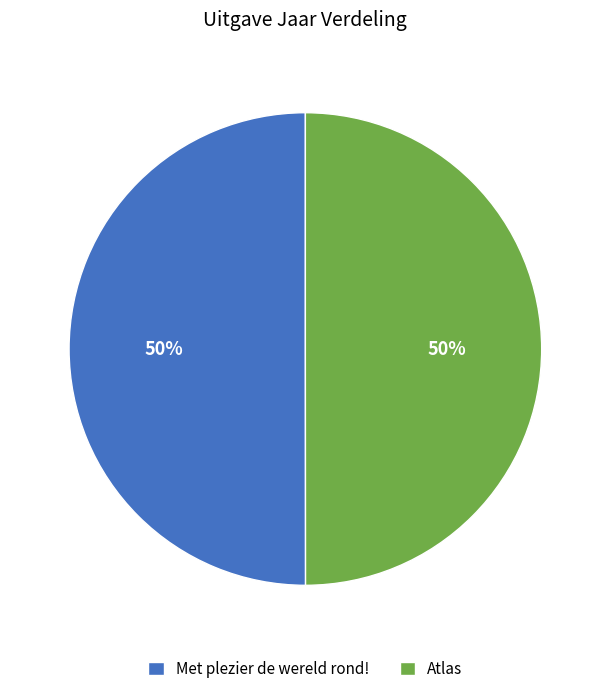

Approximately how many times larger is the value at Atlas compared to Met plezier de wereld rond!?

1.0